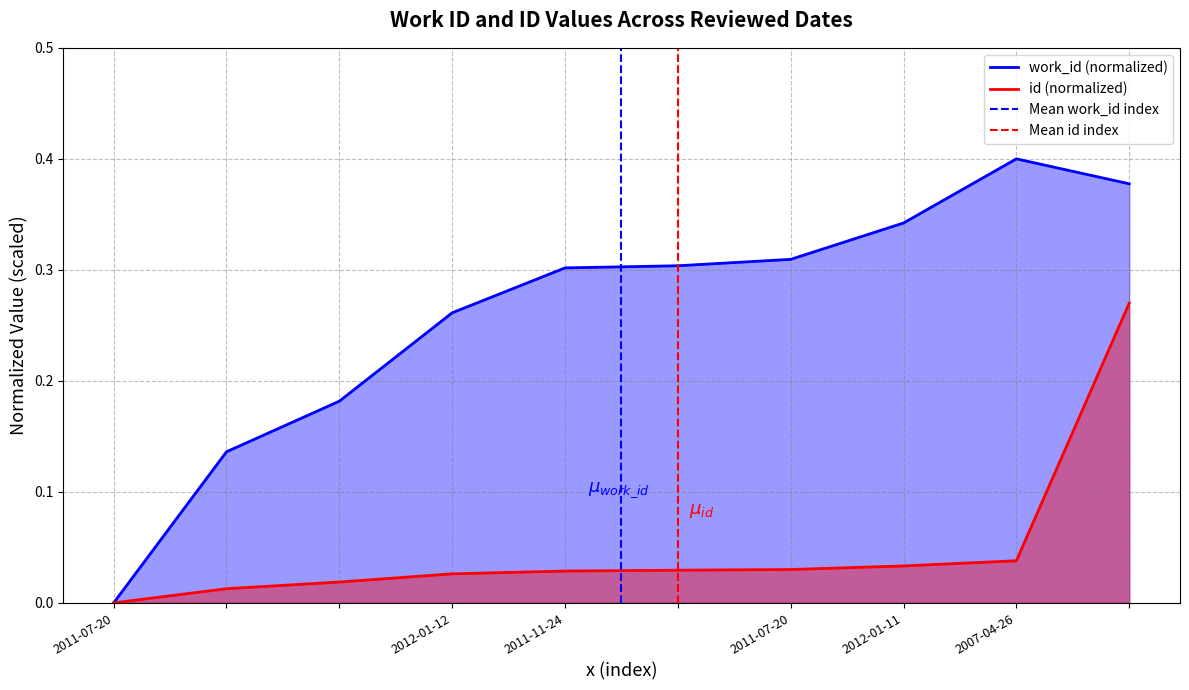

Which category has the lowest value in the Mean work_id index series?

2011-07-20